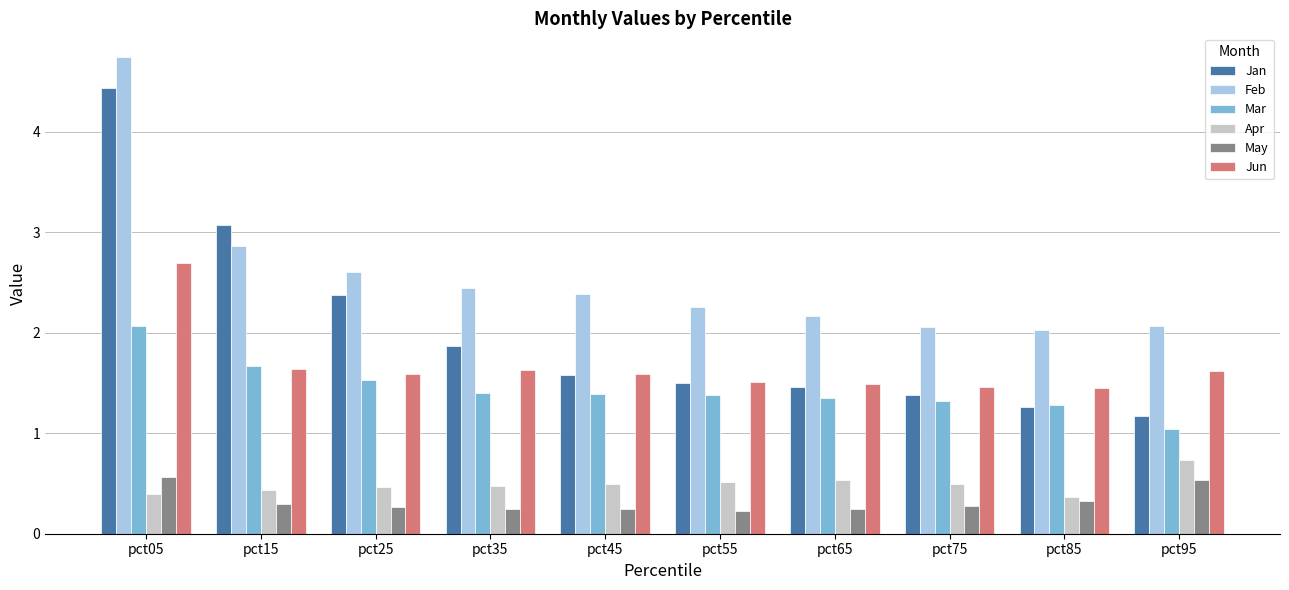

How many May values are between 0 and 1?

10